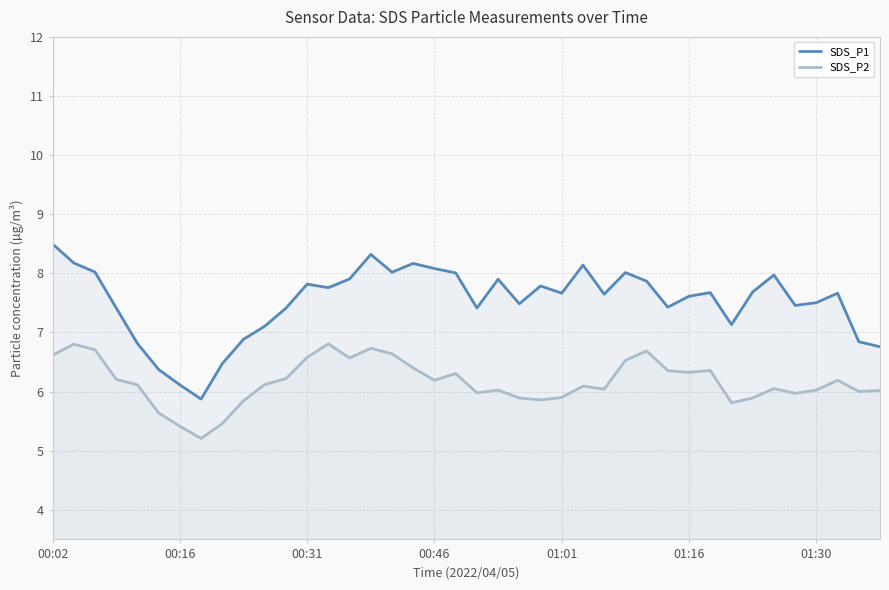

At how many categories does at least one series exceed 6?

39